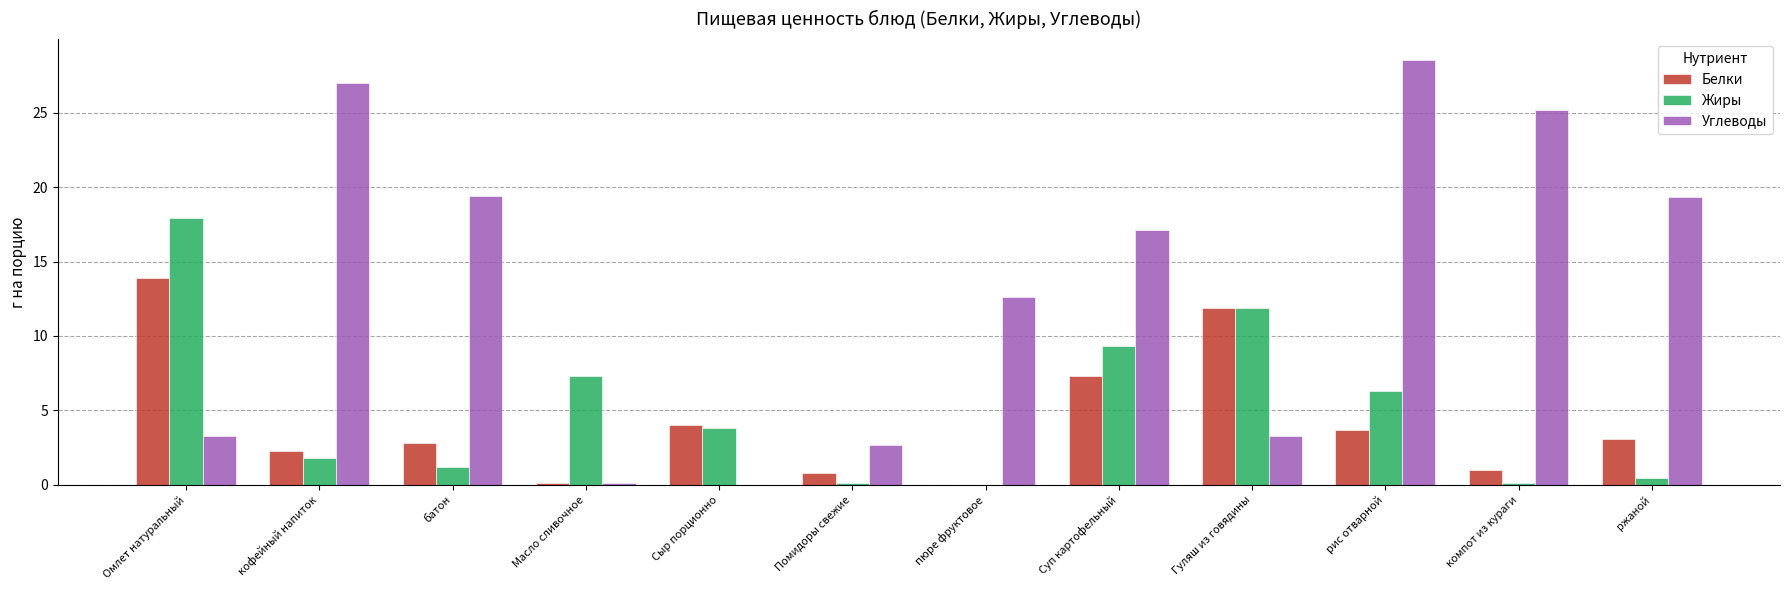

Which series has the largest total across all categories?

Углеводы